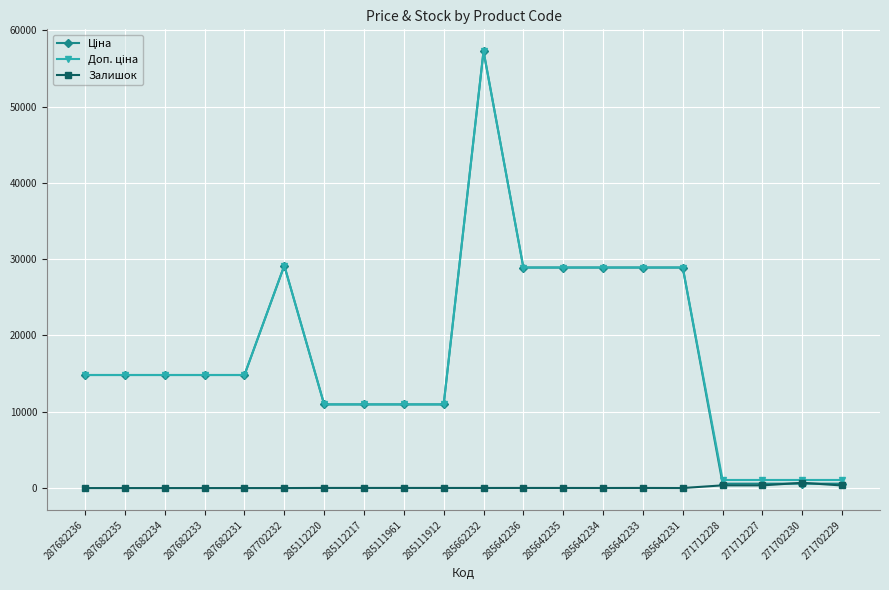

What is the difference between the highest and lowest values at 271712228?

703.0